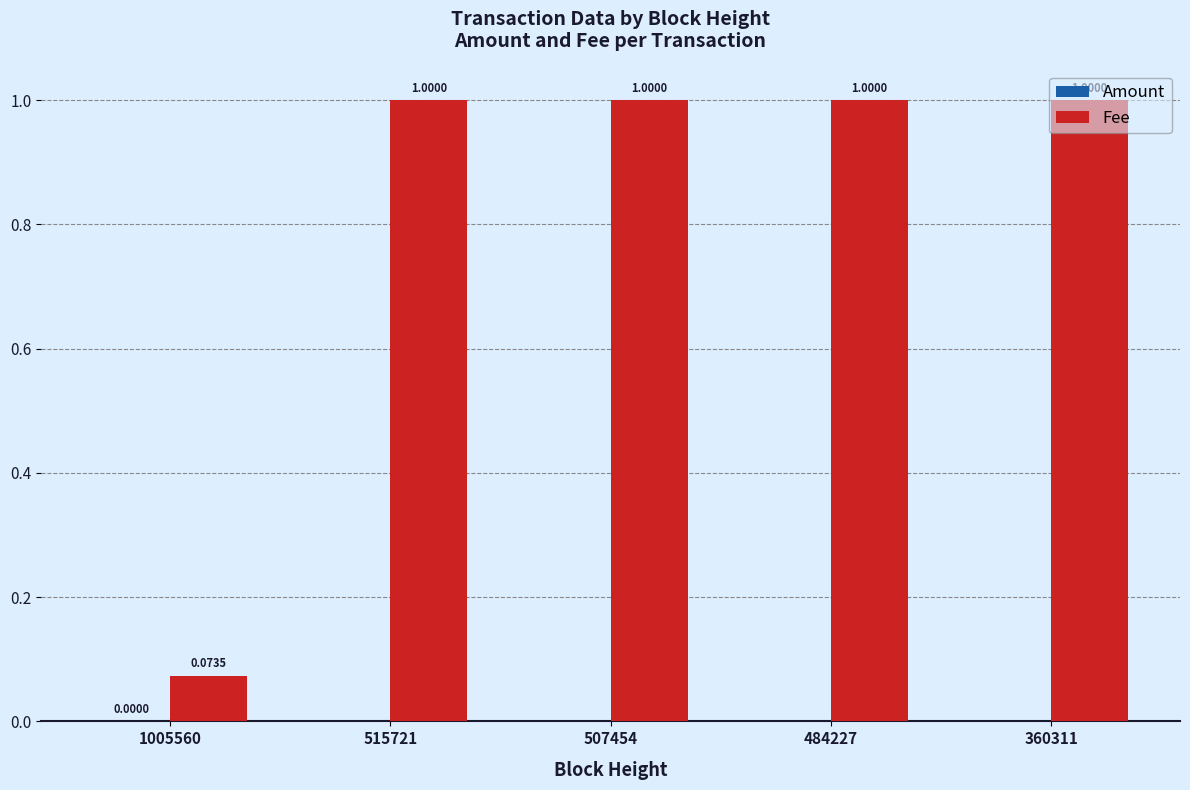

What is the total value across all series at 360311?

1.0